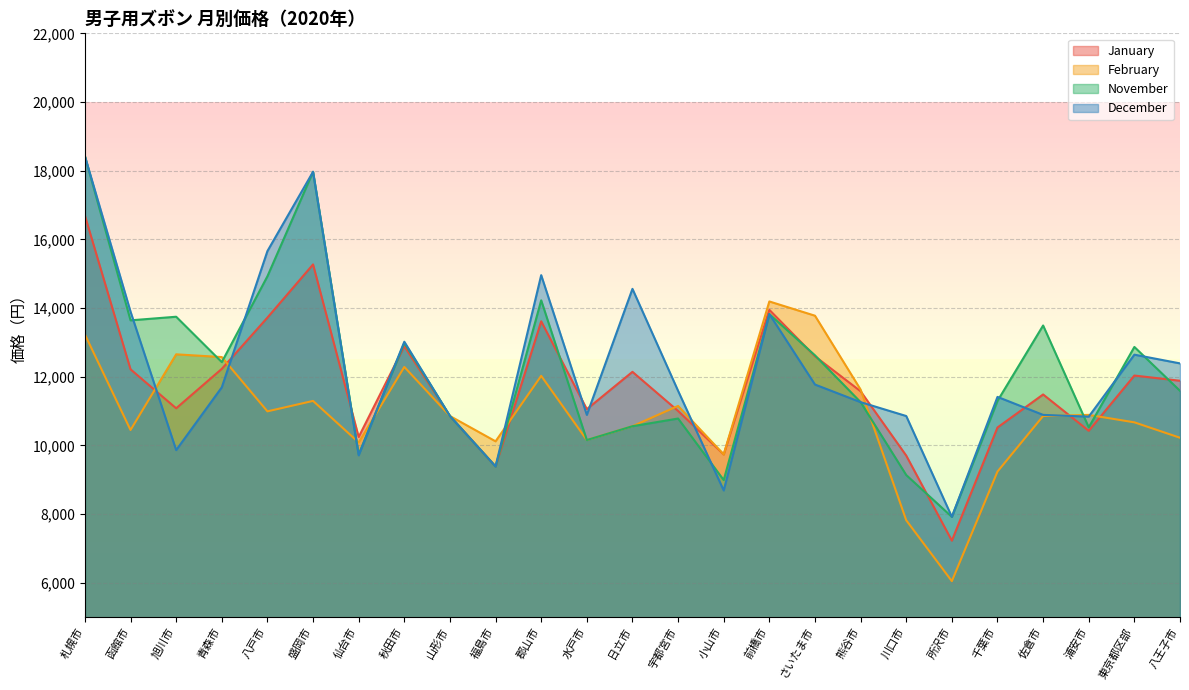

True or false: February has more than 2 points higher than both neighbors.

True